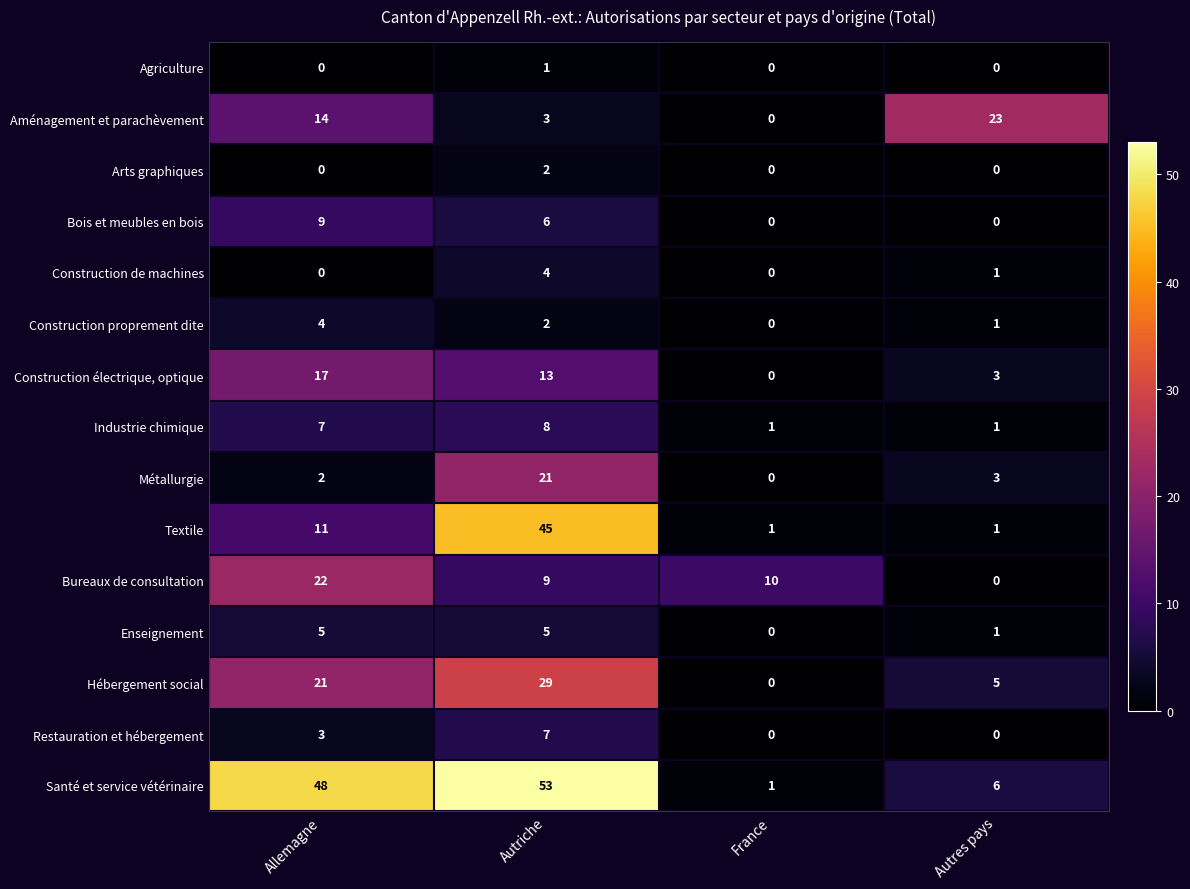

At which category is the sum across all series the highest?

Autriche